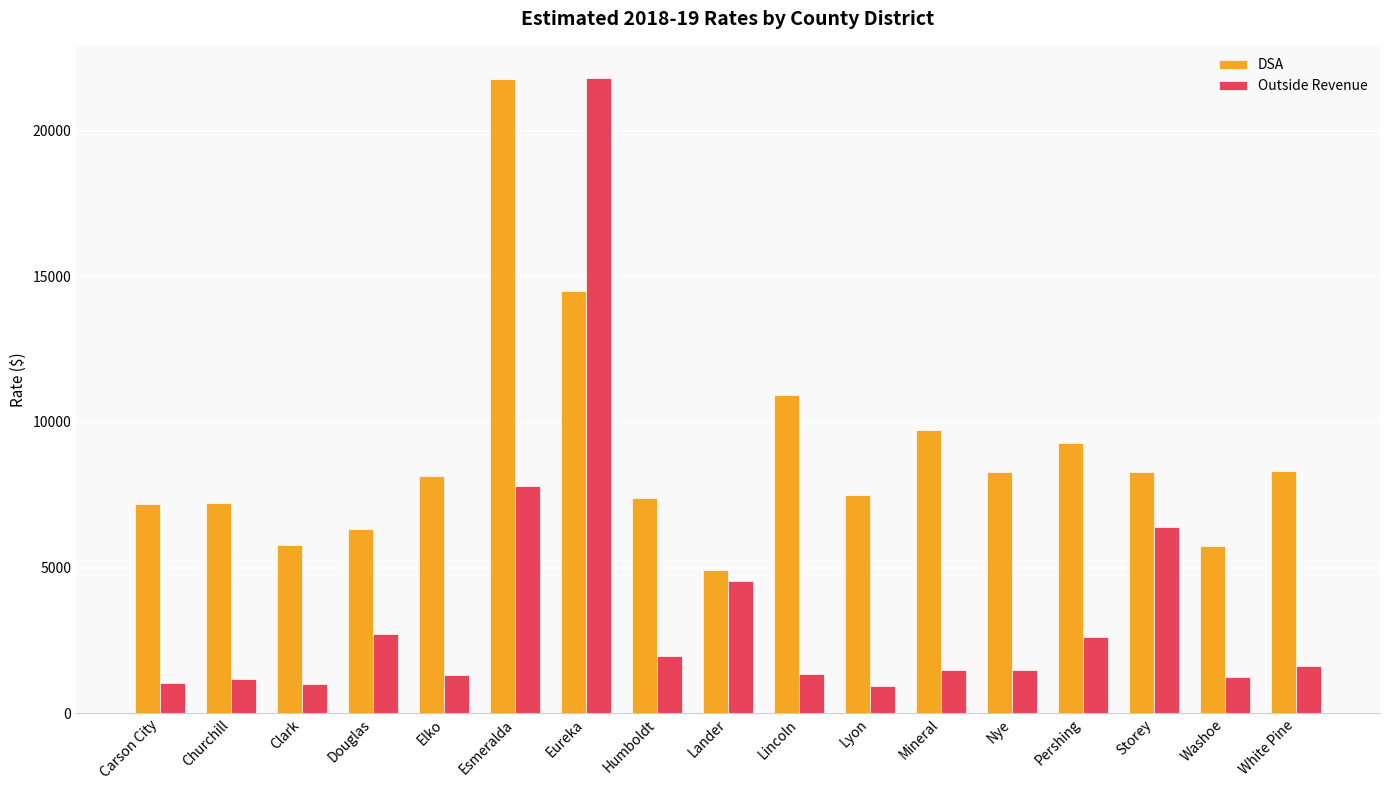

What is the total value across all series at Churchill?

8375.1